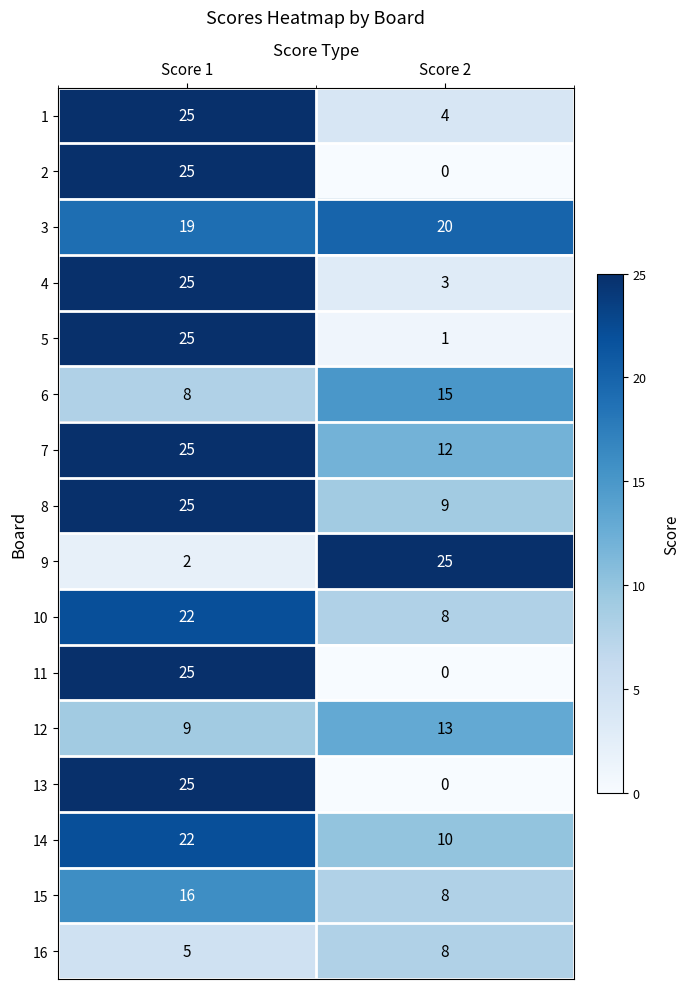

The 14 series shows 13 at Score 1. True or false?

False